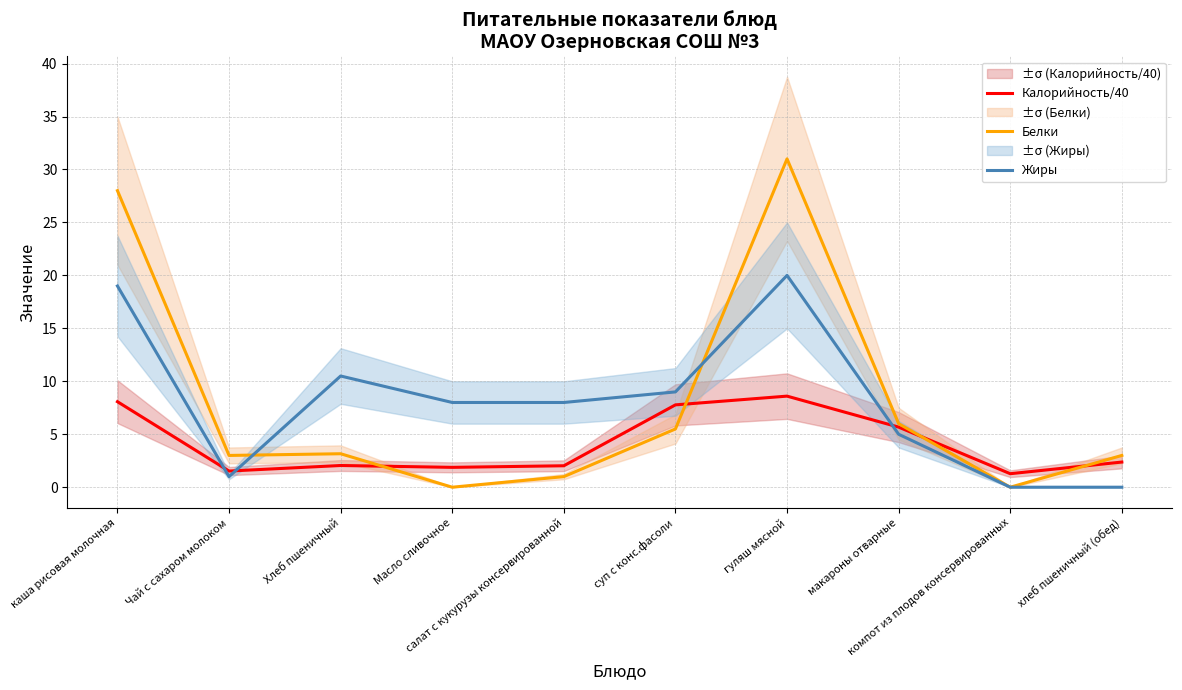

What is the sum of the Жиры values at хлеб пшеничный (обед) and Масло сливочное?

8.0